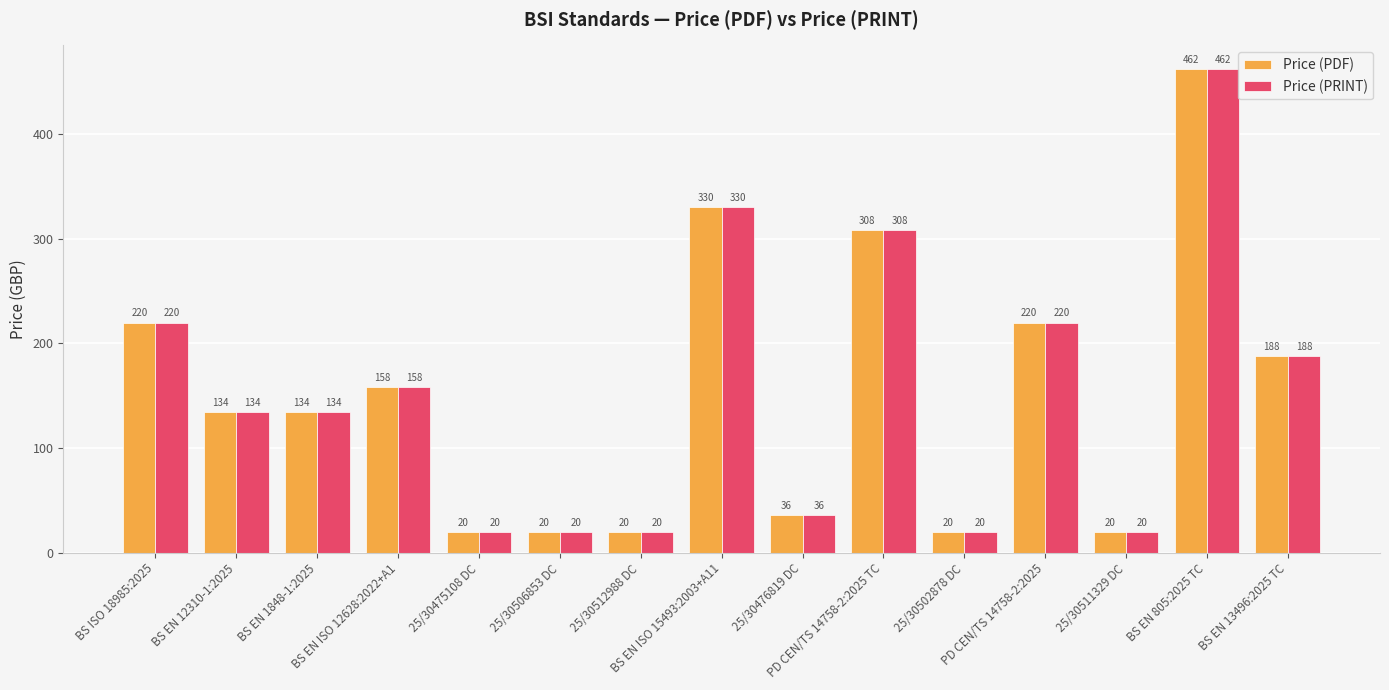

What position from the right is 25/30475108 DC?

11